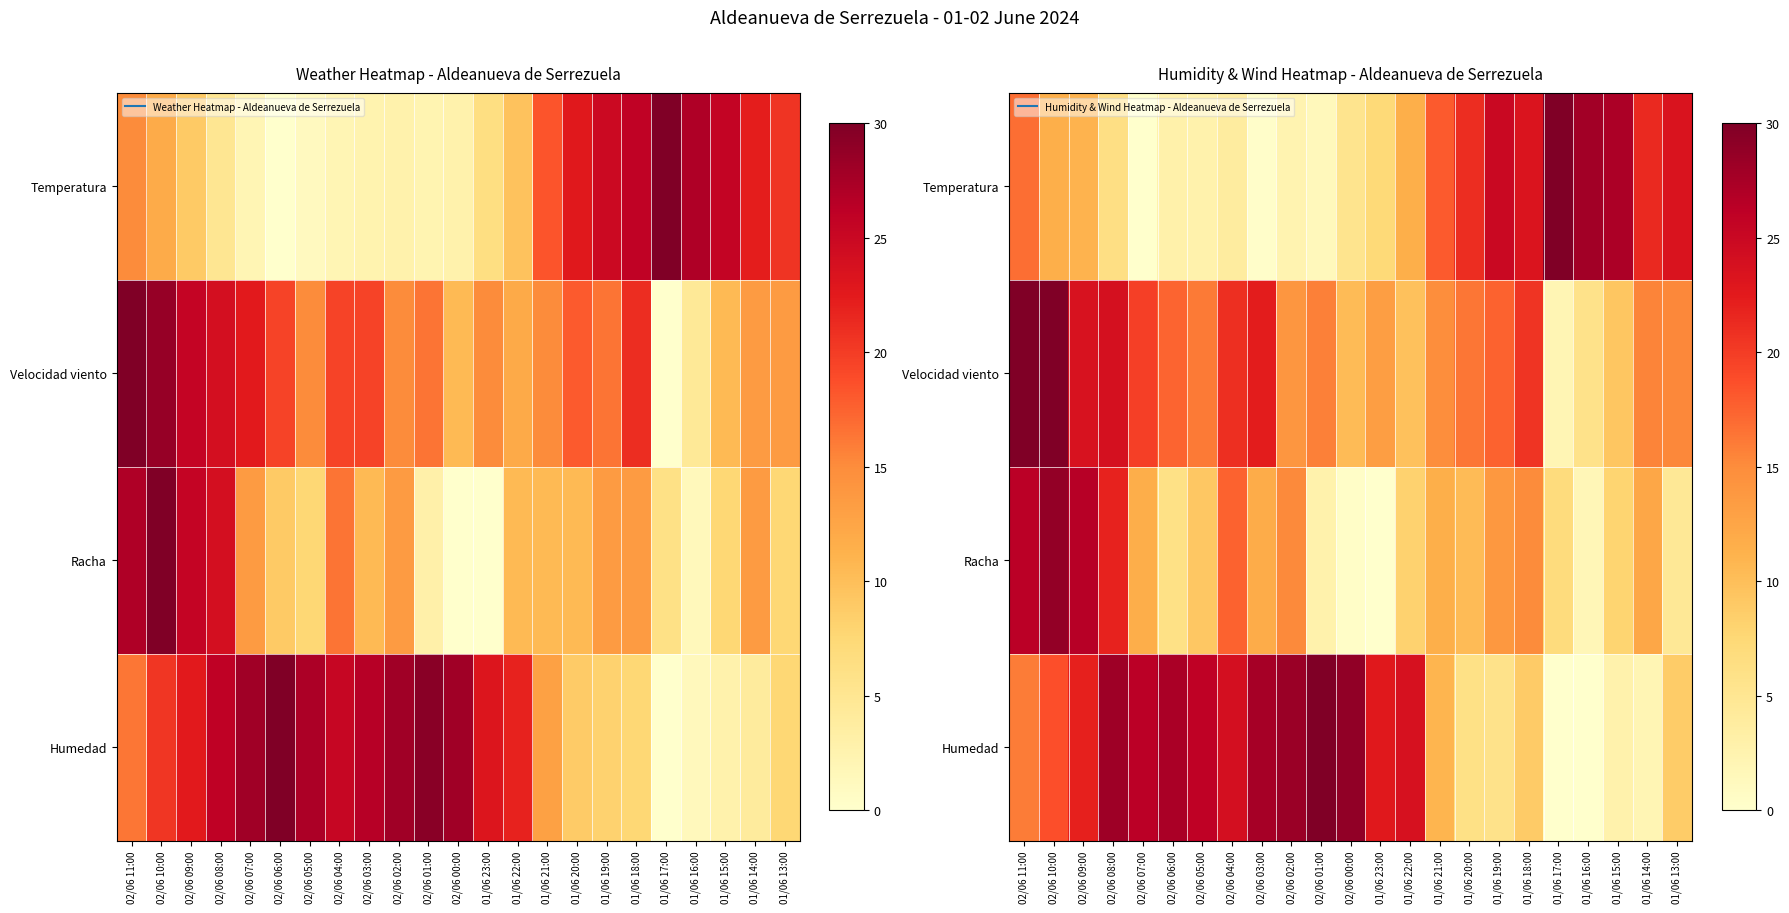

Which label corresponds to the largest value in the chart?

01/06 17:00